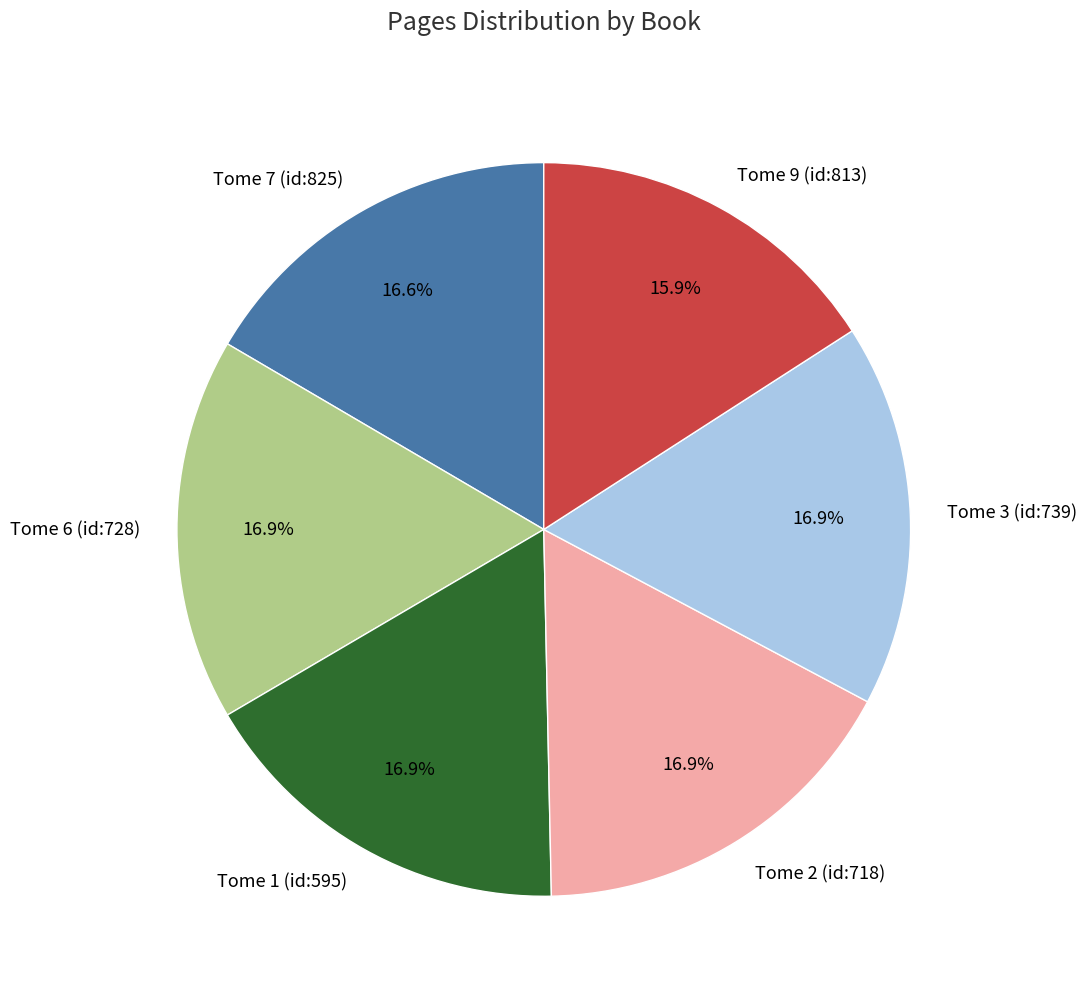

To the nearest percent, what is the combined percentage of Tome 1 (id:595) and Tome 6 (id:728)?

34%